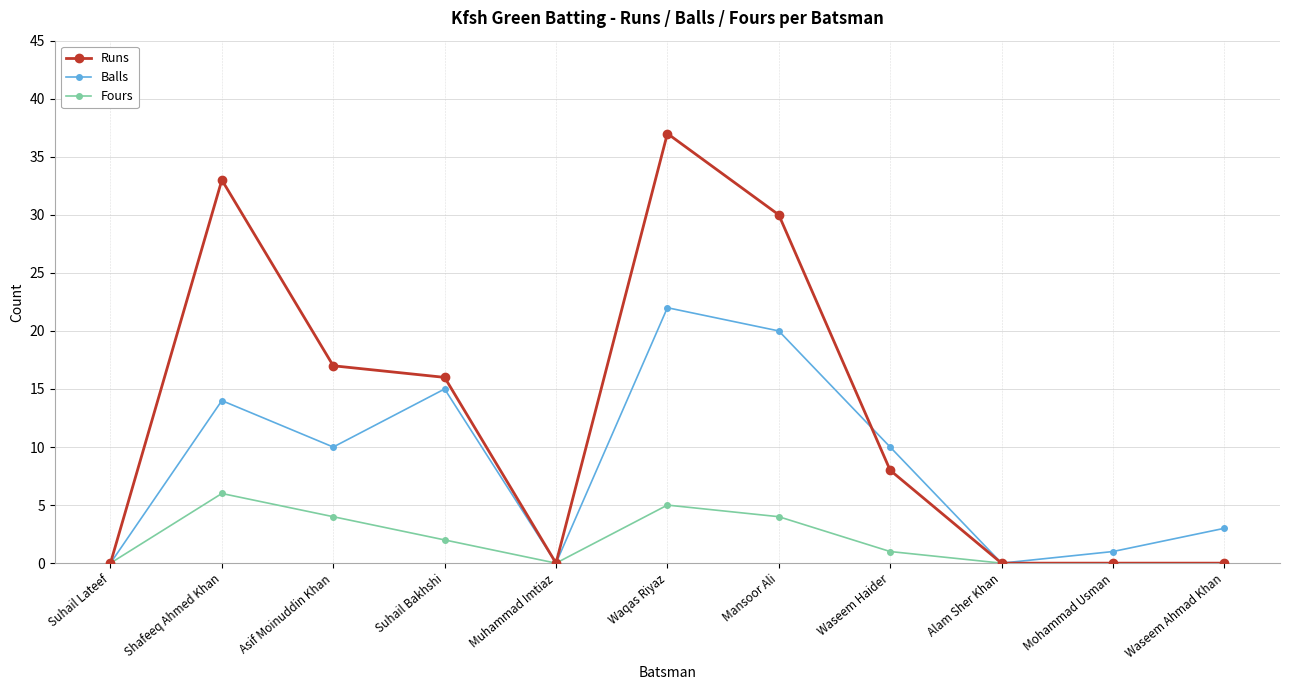

At which category is the sum across all series the highest?

Waqas Riyaz